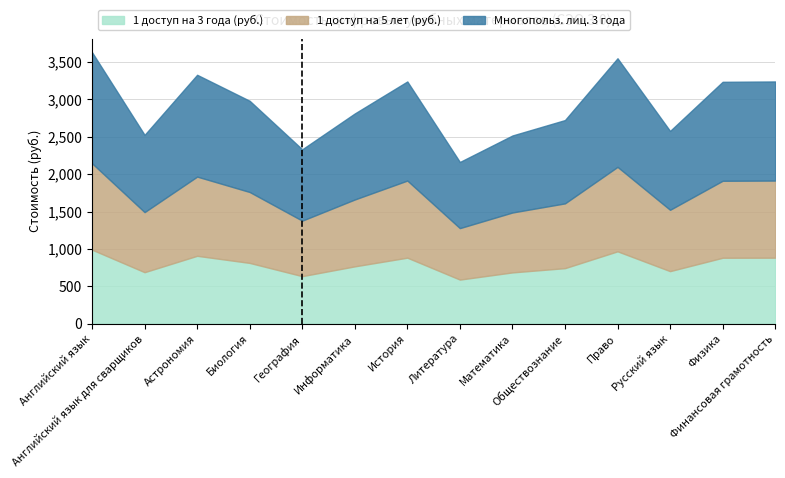

What are all the series names shown in the legend?

1 доступ на 3 года (руб.), 1 доступ на 5 лет (руб.), Многопольз. лиц. 3 года